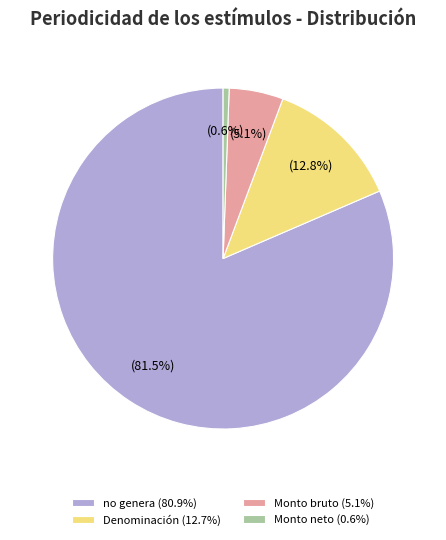

Is the sum of Monto neto (0.6%) and no genera (80.9%) greater than half?

Yes